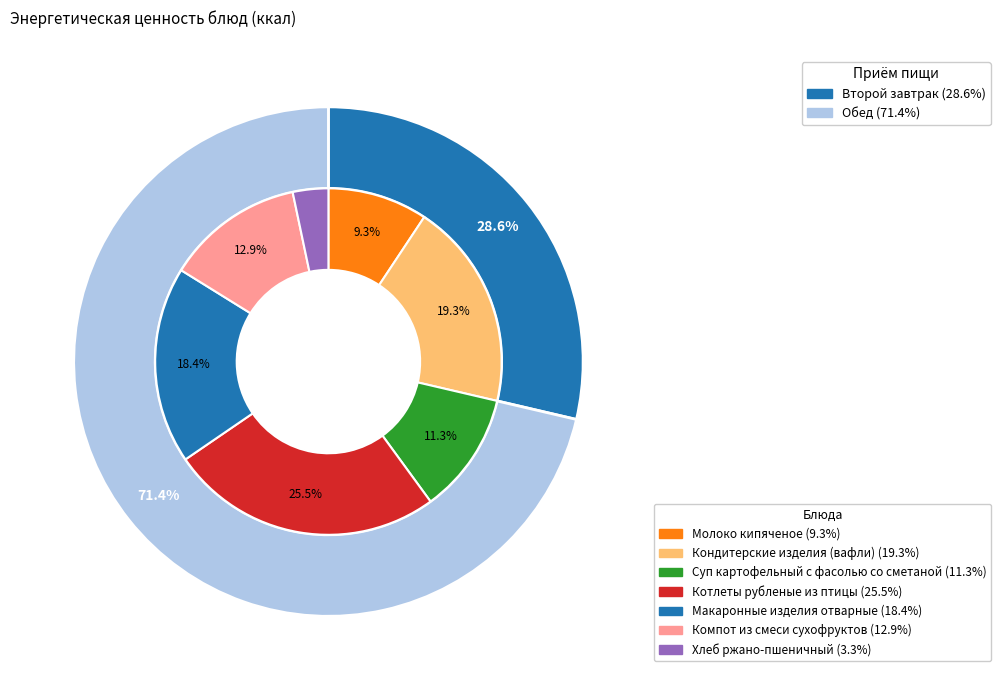

What percentage is NOT represented by Кондитерские изделия (вафли)?

80.7%